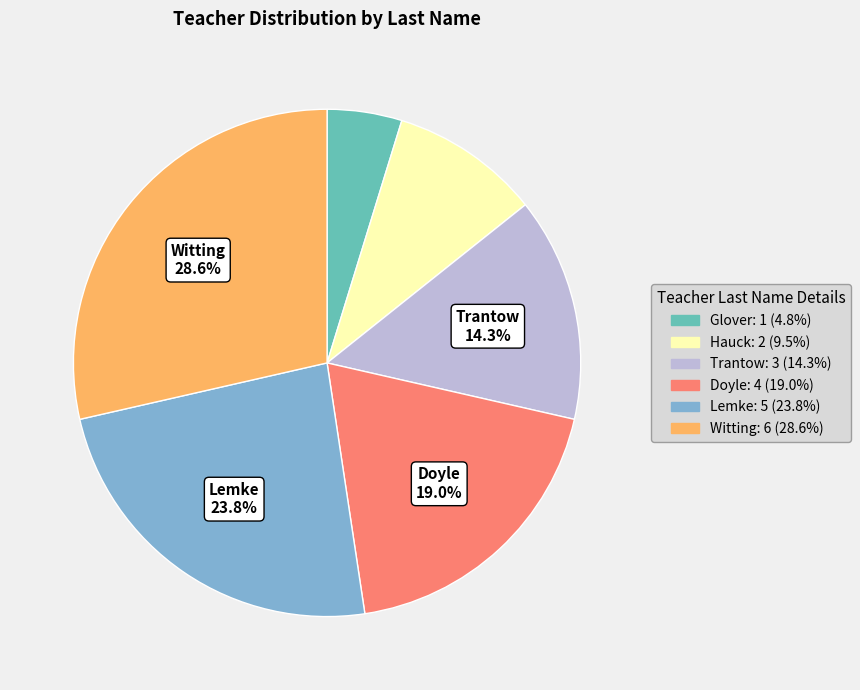

Between Glover and Lemke, which is larger?

Lemke